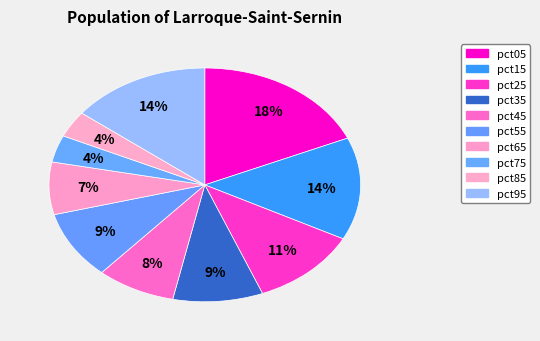

Between pct55 and pct65, which is larger?

pct55